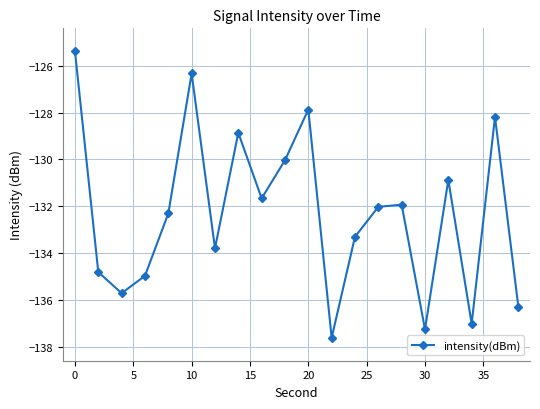

Reading left to right, what are all the values shown in this chart?

-125.4	-134.8	-135.7	-135.0	-132.3	-126.3	-133.8	-128.9	-131.7	-130.0	-127.9	-137.6	-133.3	-132.0	-131.9	-137.3	-130.9	-137.0	-128.2	-136.3